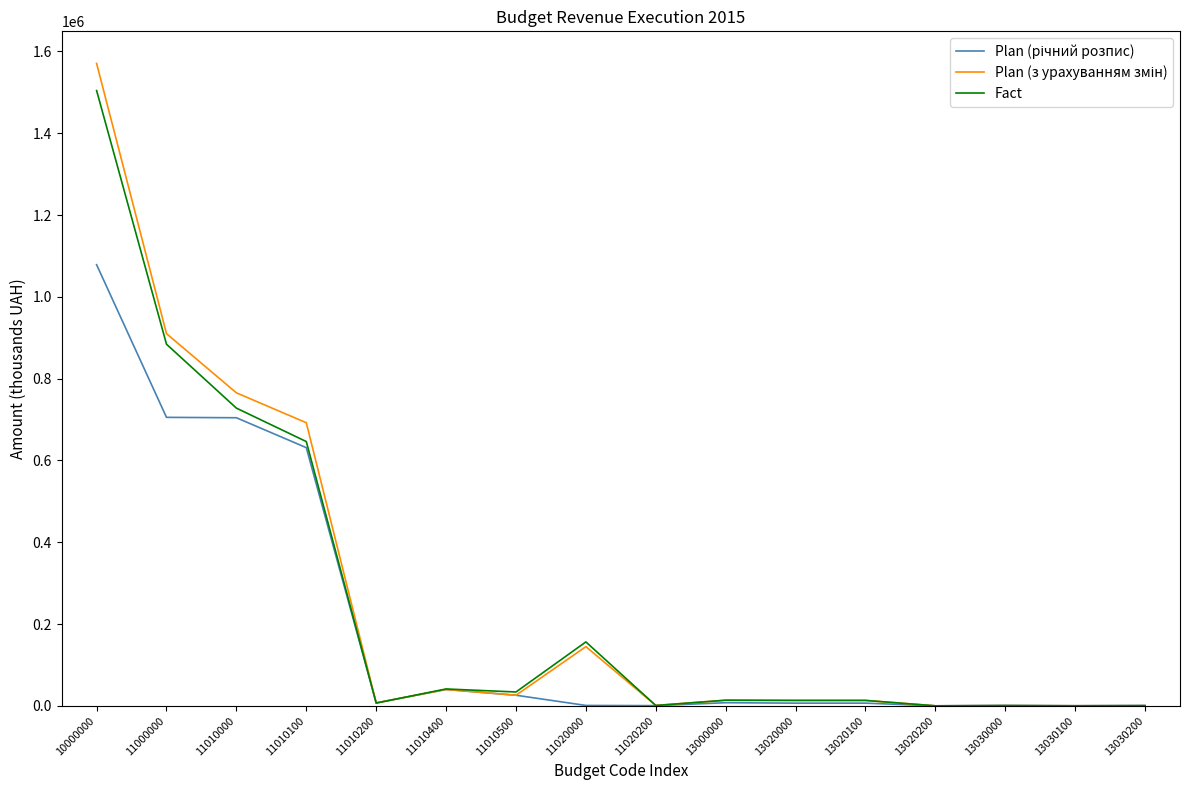

True or false: Fact has a value of 222598.3 at 11020000.

False